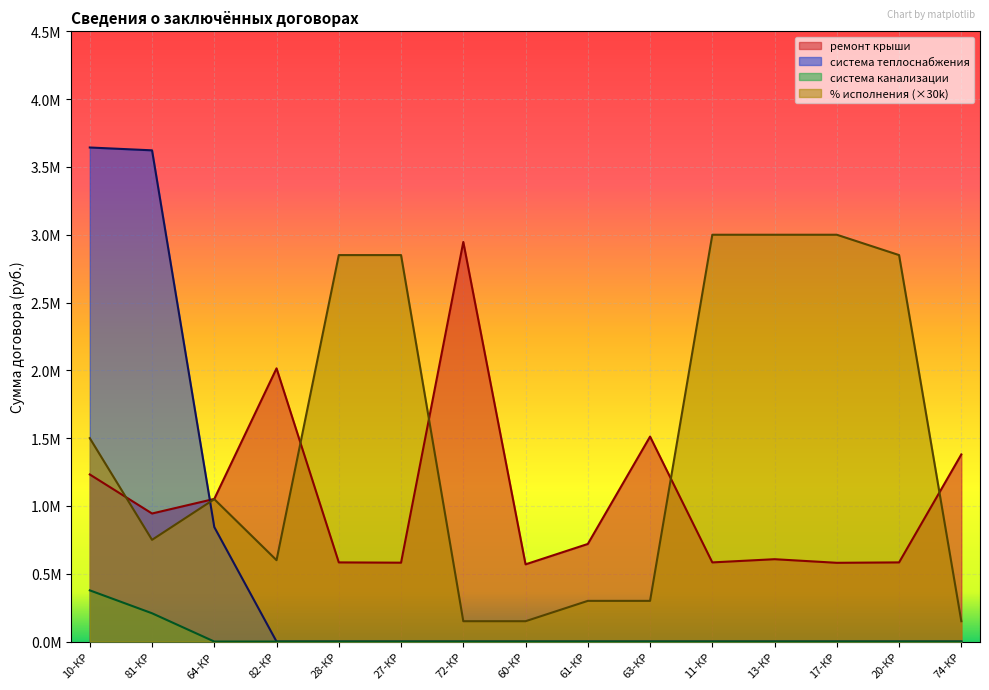

Is the value of % исполнения at 17-КР greater than the value of ремонт крыши at 60-КР?

Yes